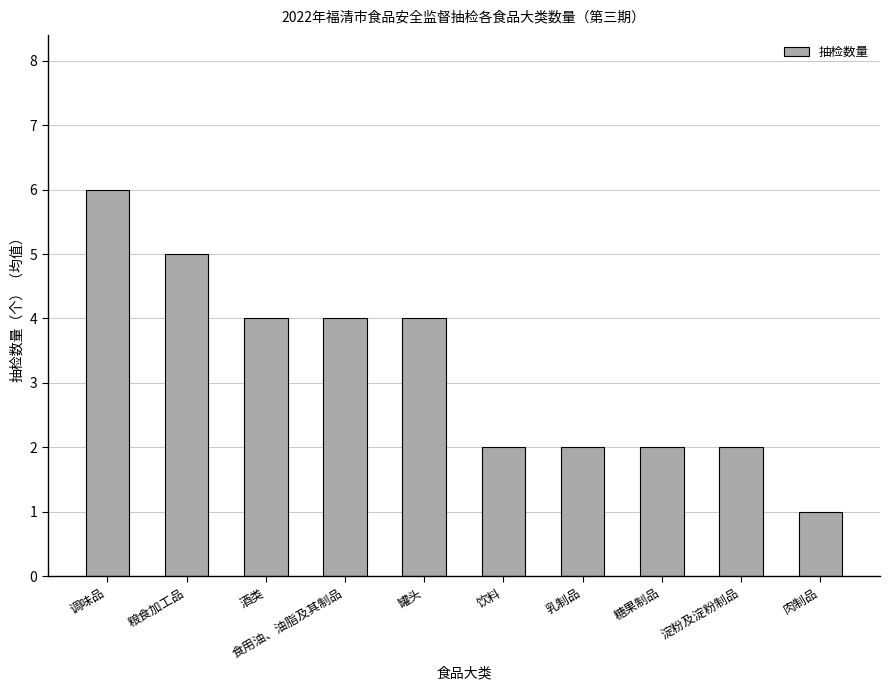

Which label corresponds to the largest value in the chart?

调味品